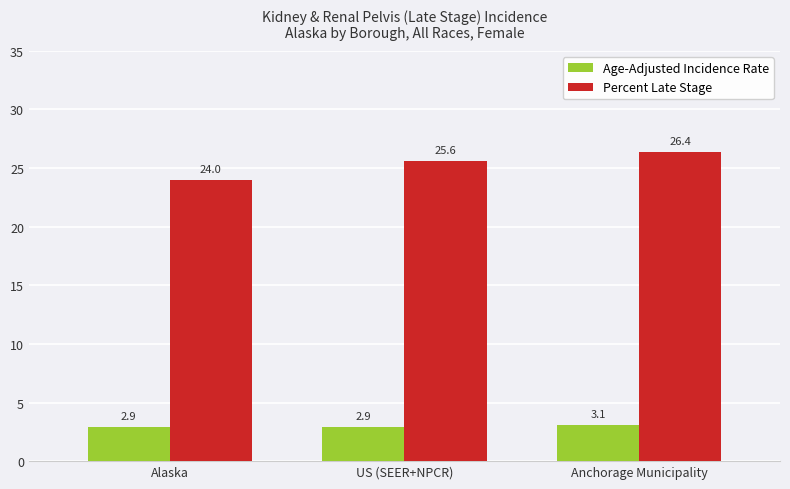

The value of Percent Late Stage at Alaska is 34.6. True or false?

False